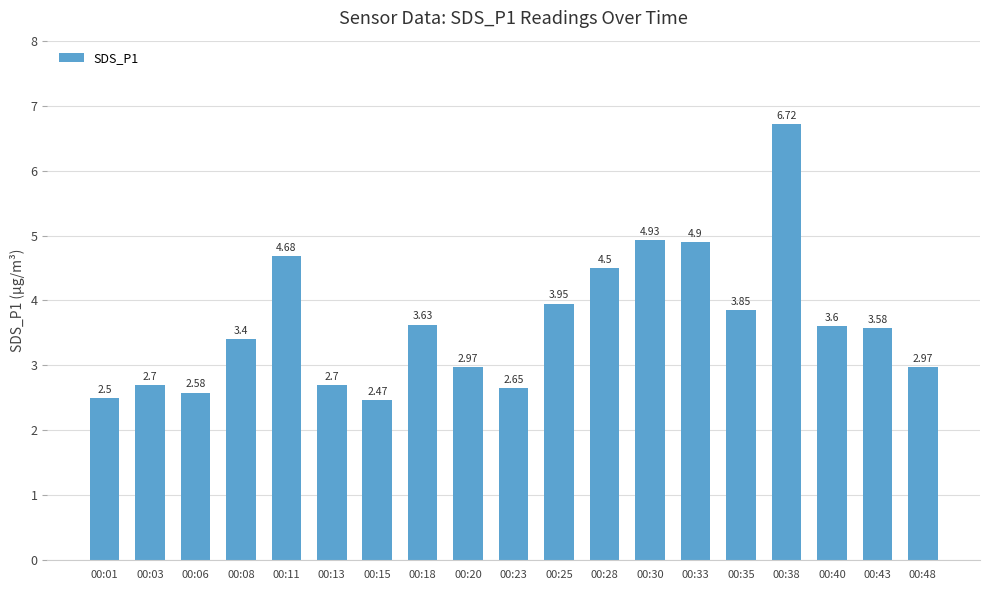

Approximately how many times larger is the value at 00:48 compared to 00:23?

1.1